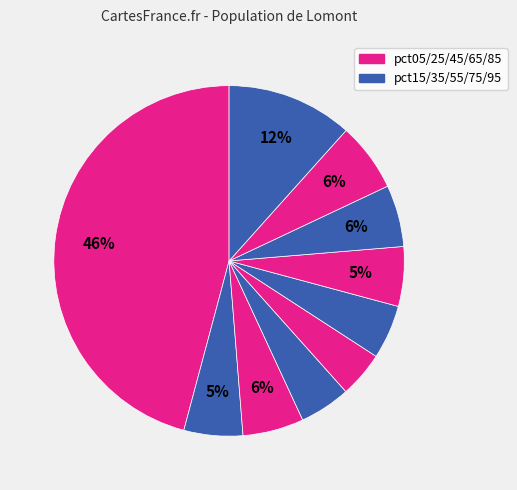

How many slices are in this pie chart?

10